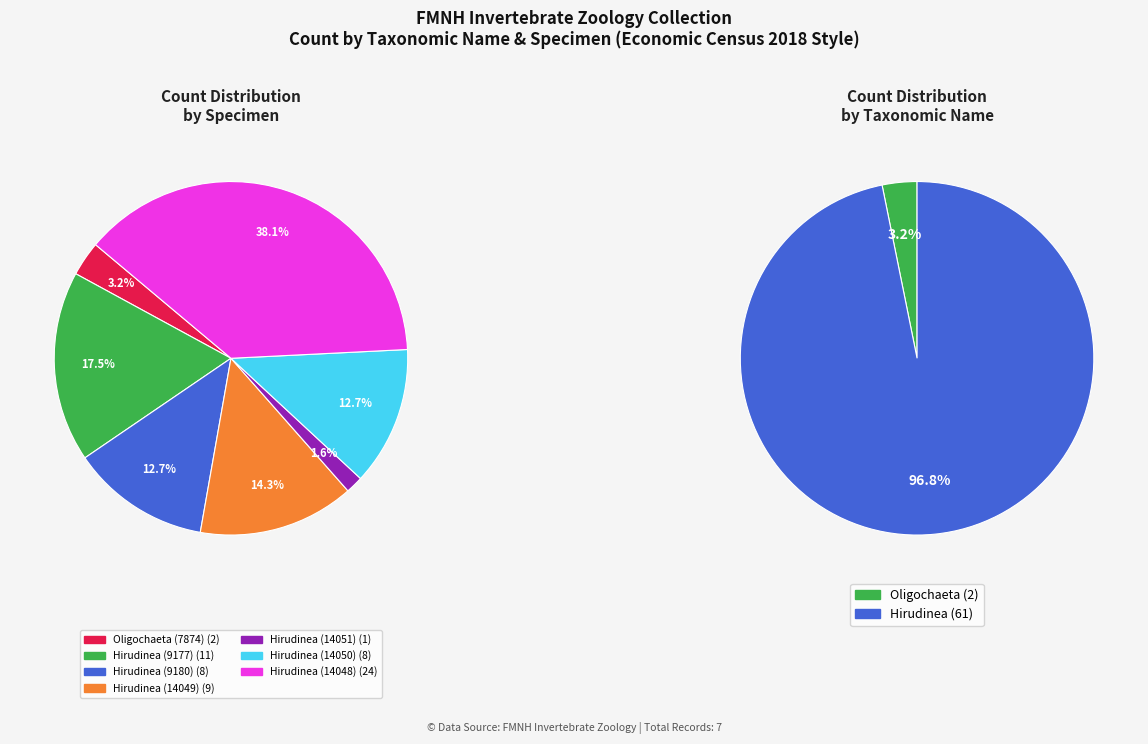

To the nearest percent, what is the difference between the largest and smallest slice percentages?

37%